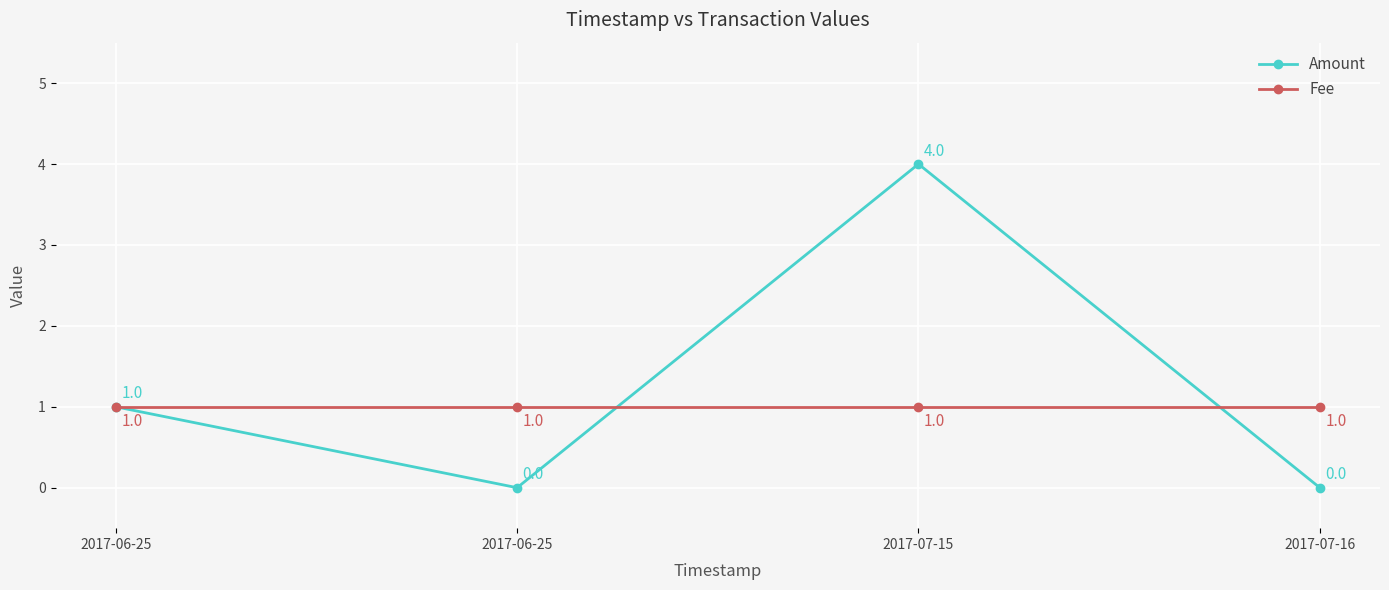

At which category does Amount reach its first local peak?

2017-07-15